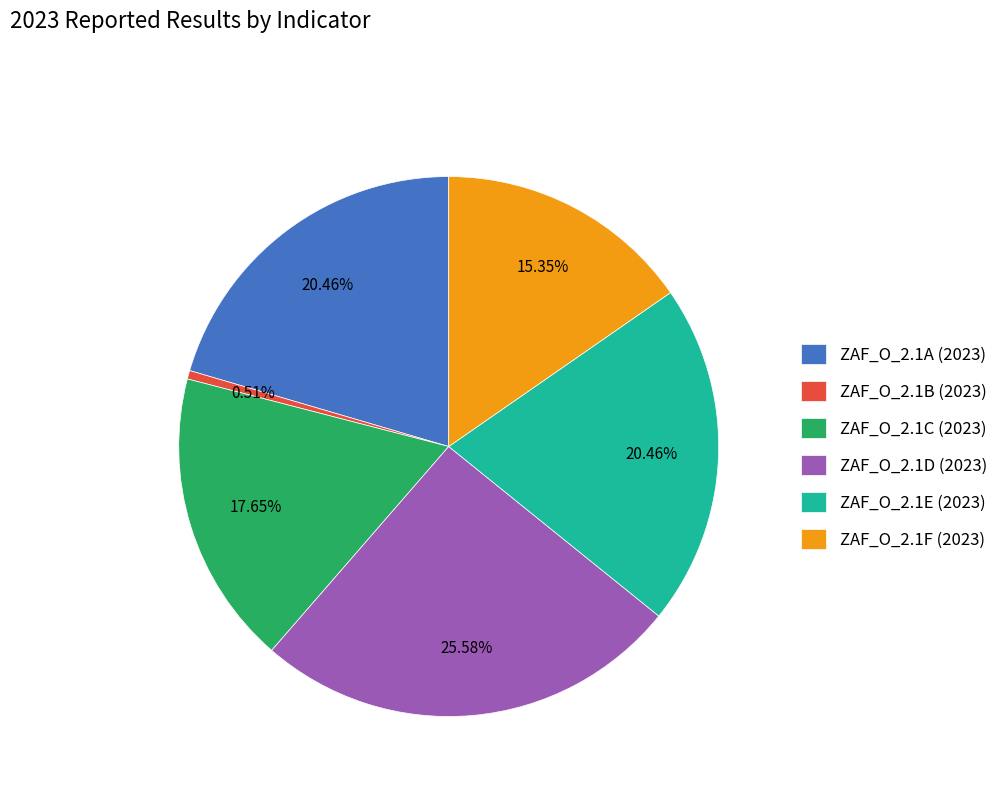

How many segments does this pie chart have?

6